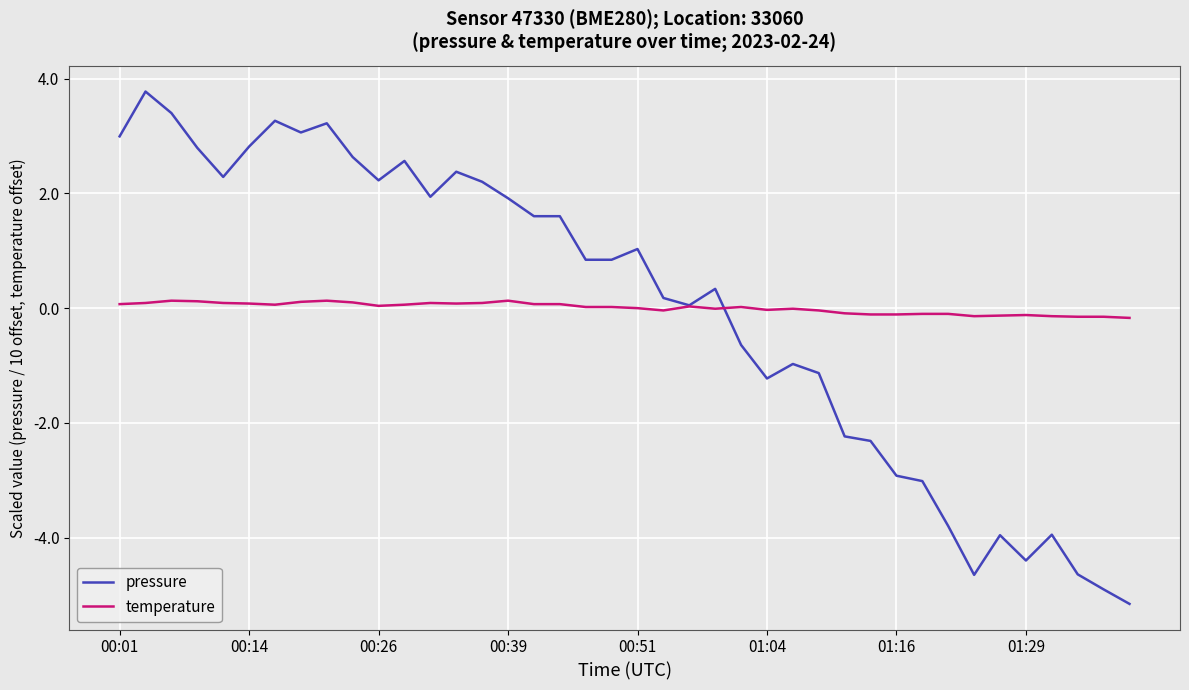

List the series in order of their peak value, lowest first.

temperature, pressure